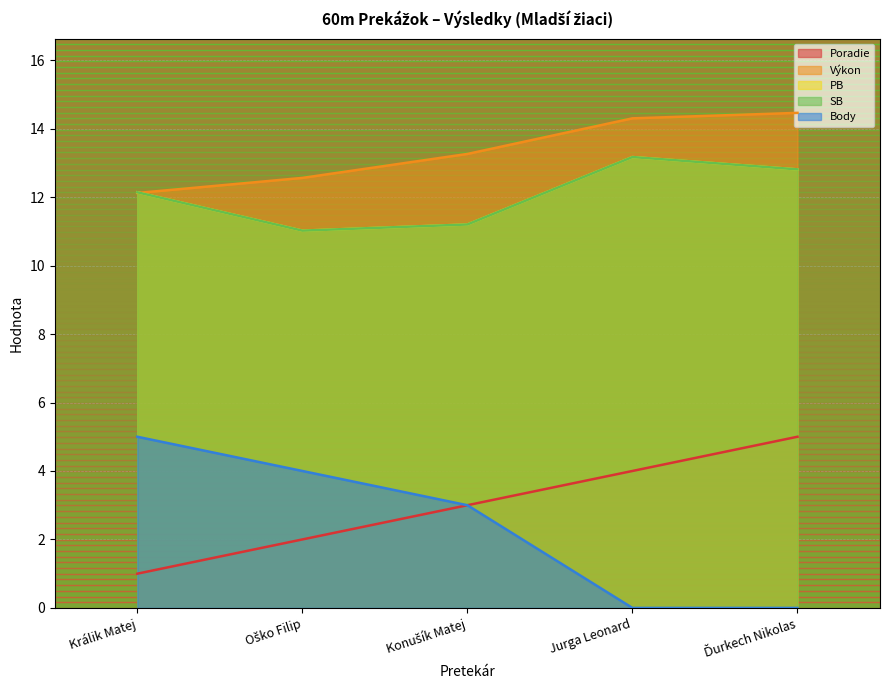

At which label does PB first exceed 12?

Králik Matej